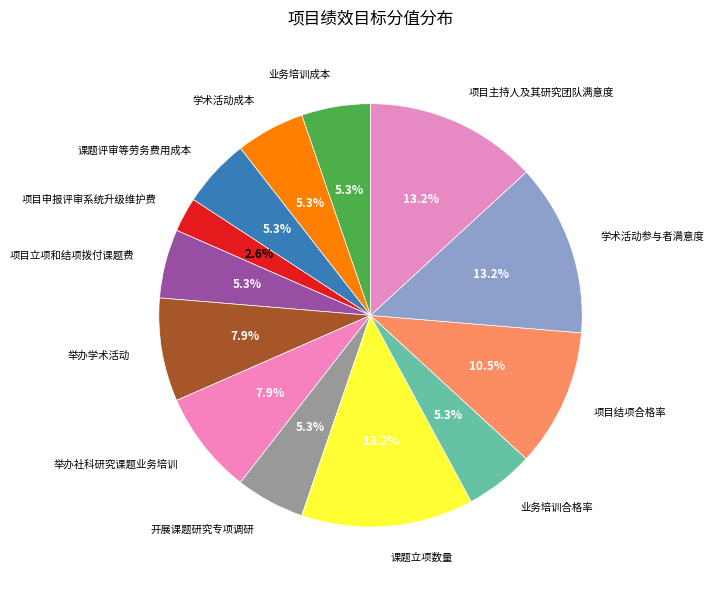

How many slices are in this pie chart?

13